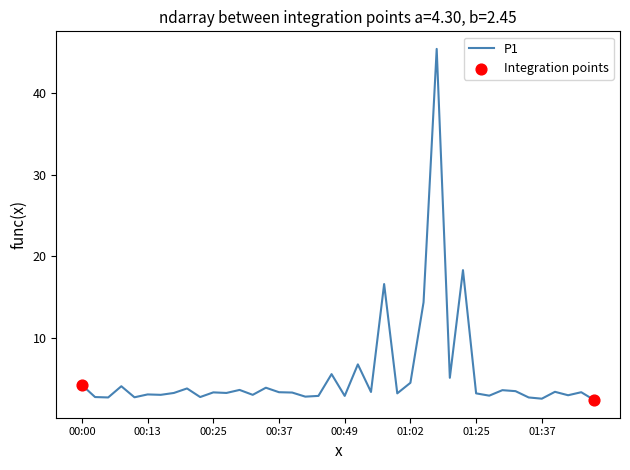

What is the minimum value shown in the chart?

2.5